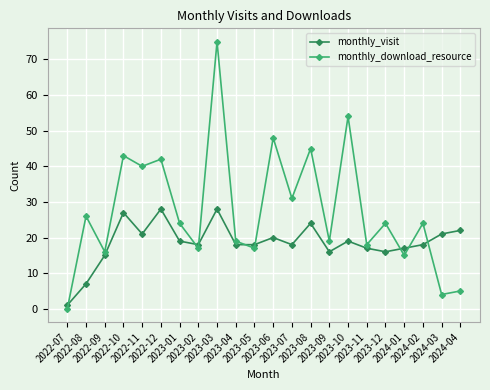

How many series are shown in this chart?

2